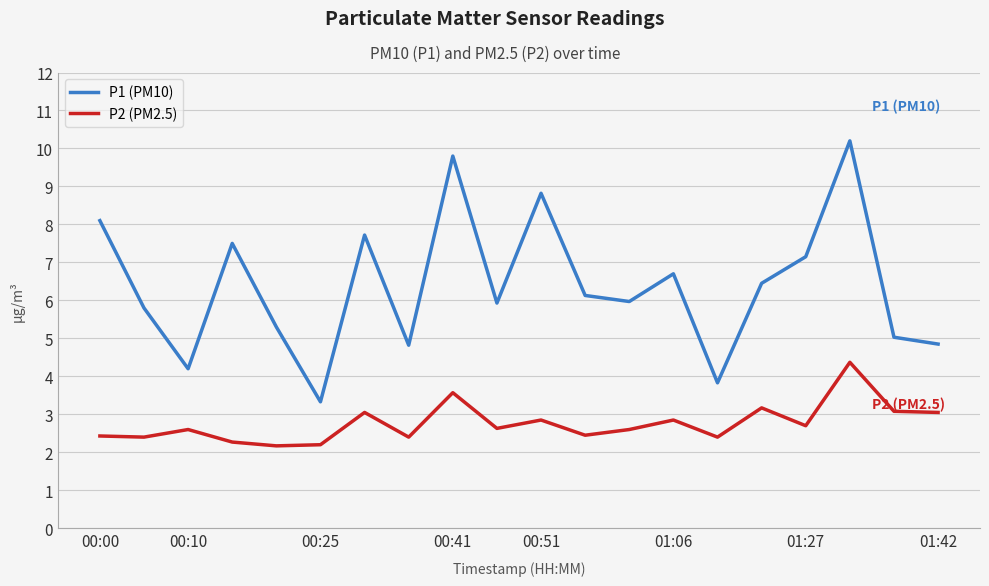

Is this an area chart (filled region under the line)?

No